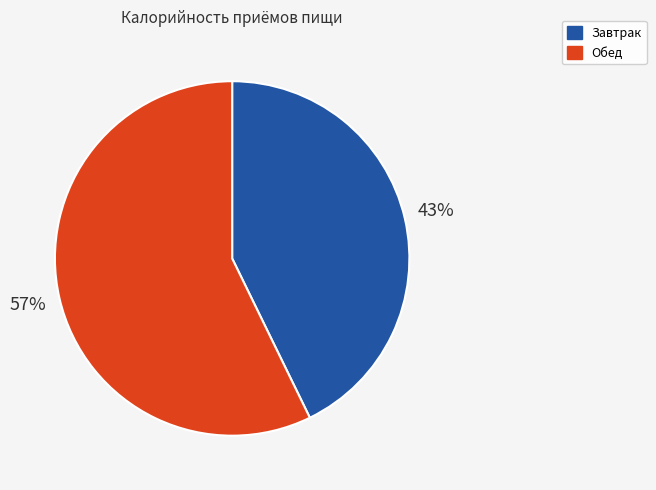

To the nearest percent, what is the average slice percentage?

50%